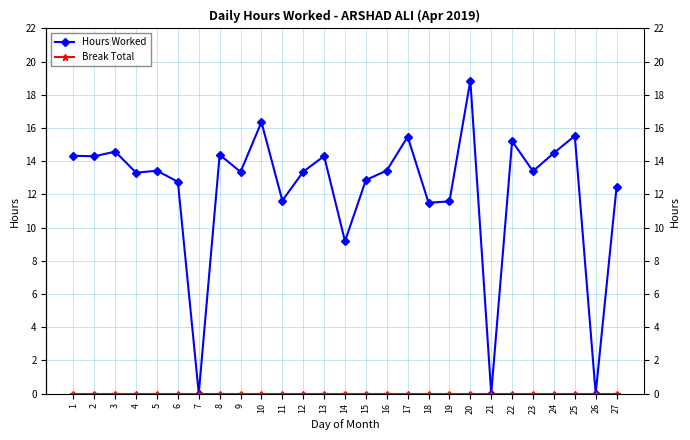

How many lines are shown in the chart?

2